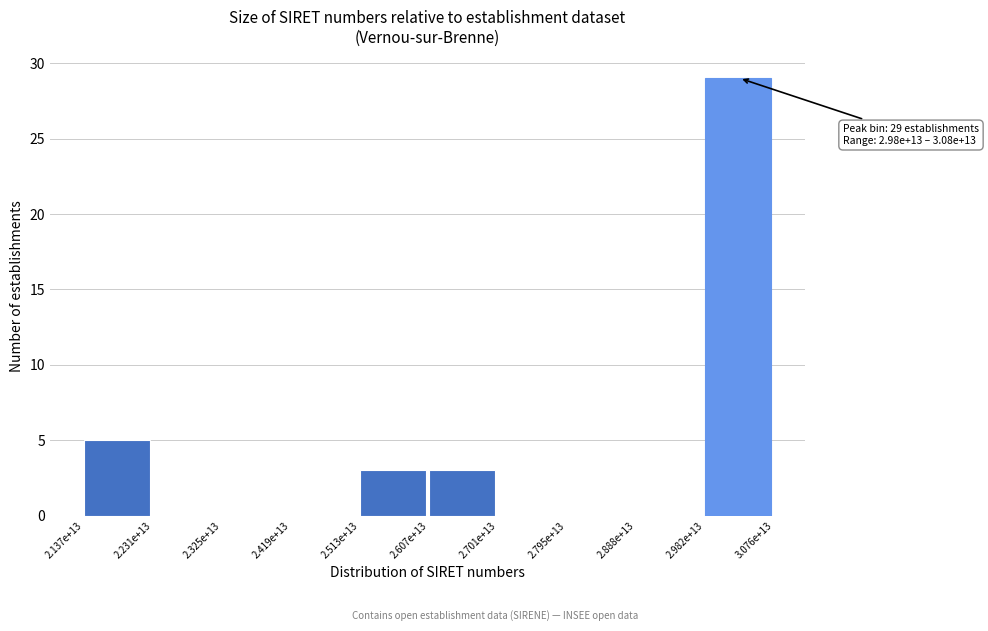

Reading left to right, list all the values displayed in this chart.

2.137e+13=5	2.231e+13=0	2.325e+13=0	2.419e+13=0	2.513e+13=3	2.607e+13=3	2.701e+13=0	2.795e+13=0	2.888e+13=0	2.982e+13=29